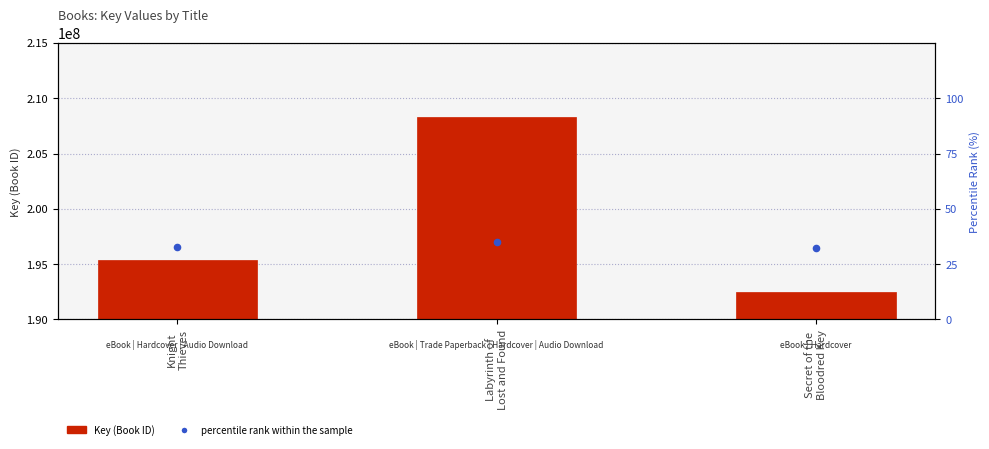

What is the total value across all series at Secret of the
Bloodred Key?

192504978.3